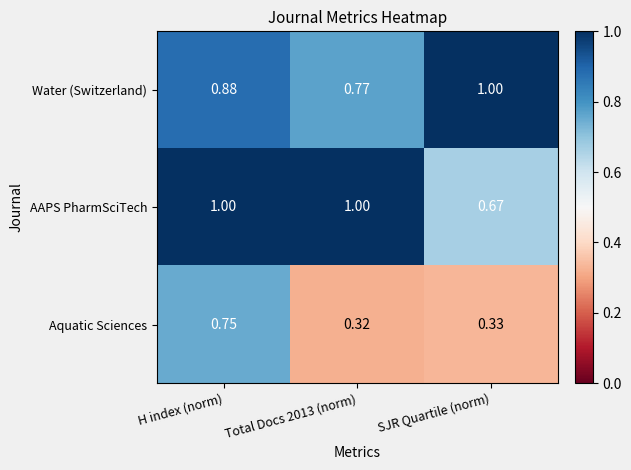

Which series changed the most between Total Docs 2013 (norm) and SJR Quartile (norm)?

AAPS PharmSciTech